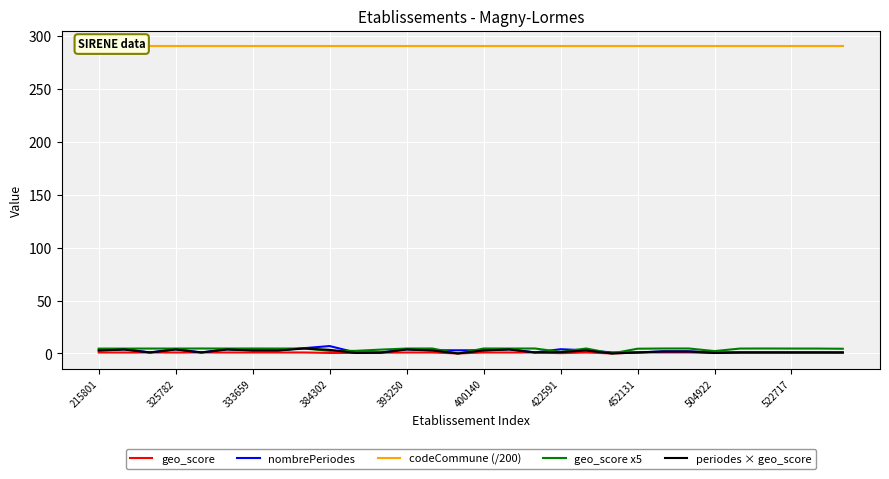

What are all the series names shown in the legend?

geo_score, nombrePeriodes, codeCommune (/200), geo_score x5, periodes × geo_score